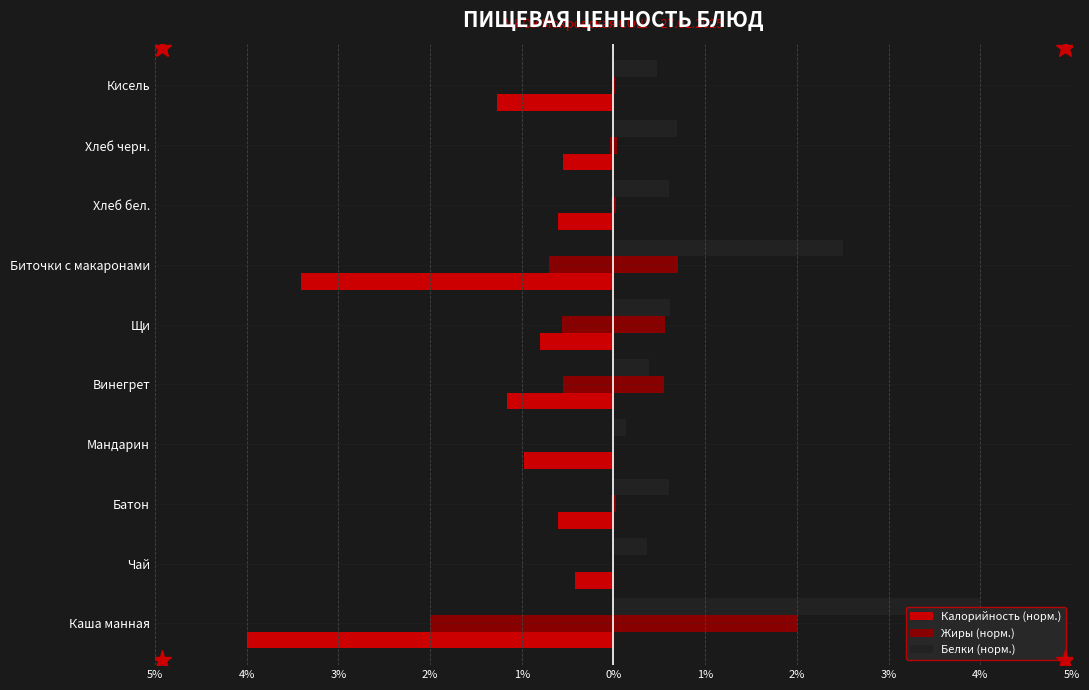

Rank the series by their average value, from highest to lowest.

Белки (норм.), Жиры (норм.), Калорийность (норм.)